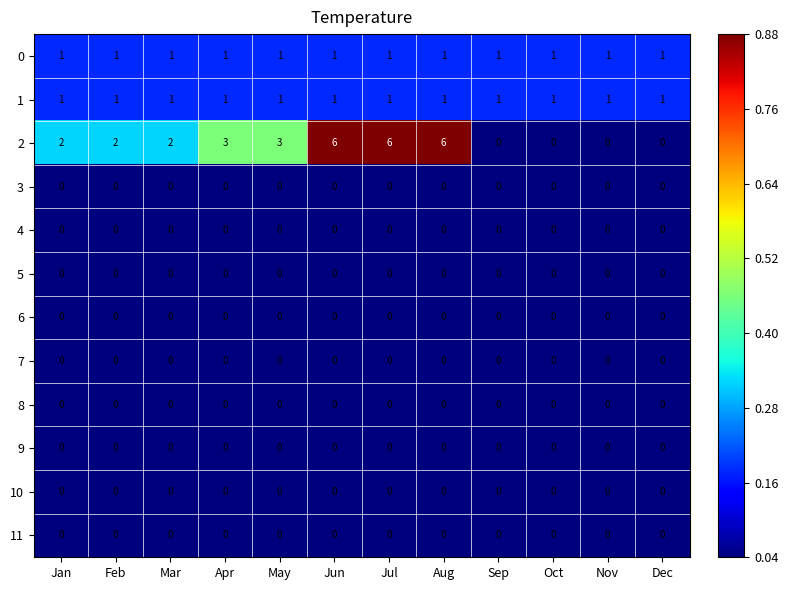

What is the maximum value shown in the chart?

6